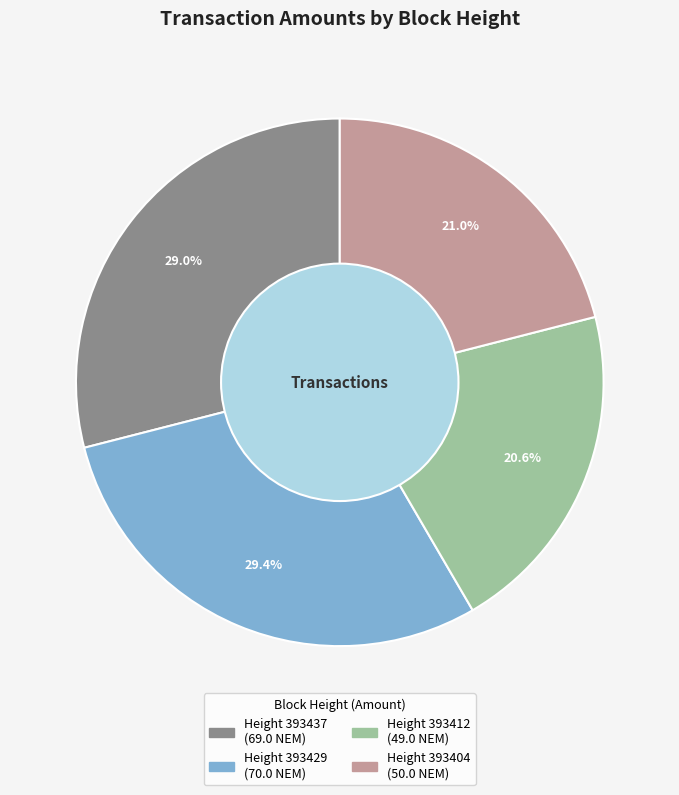

Is there any slice that represents more than half of the pie?

No